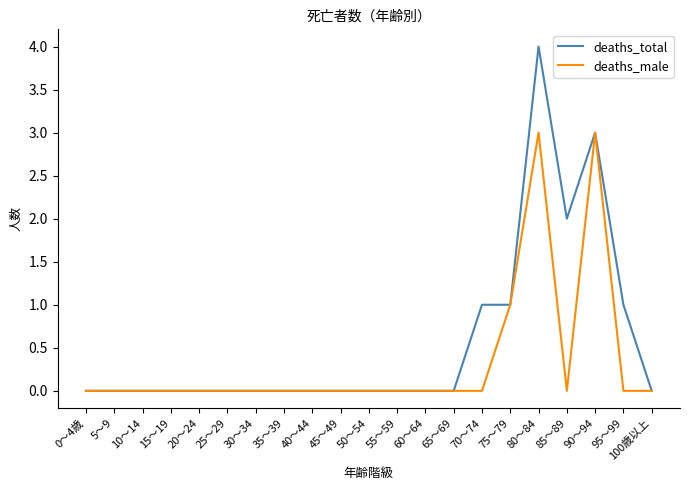

What position from the right is 35～39?

14